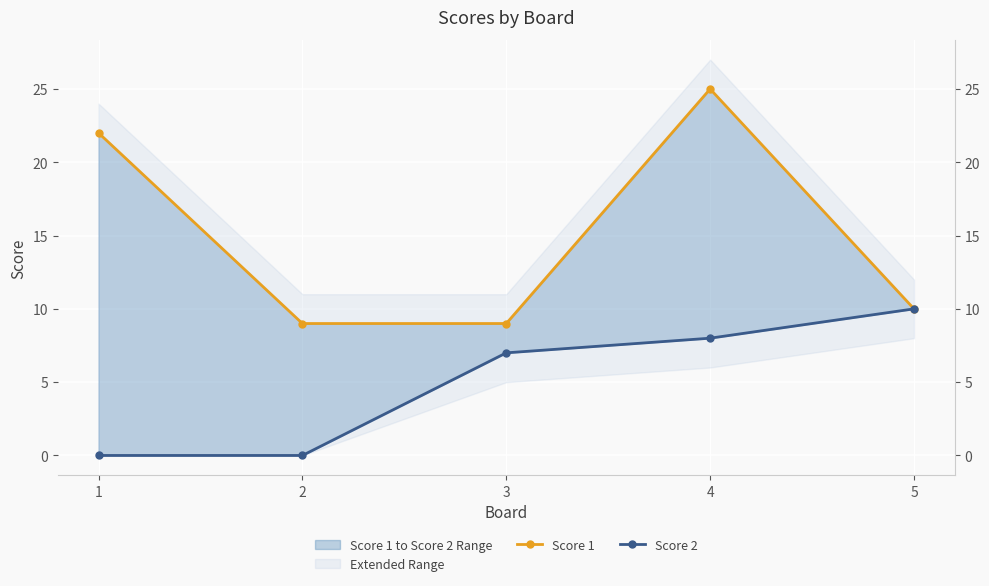

Reading left to right, extract all data points from this chart.

Score 1: 22	9	9	25	10
Score 2: 0	0	7	8	10